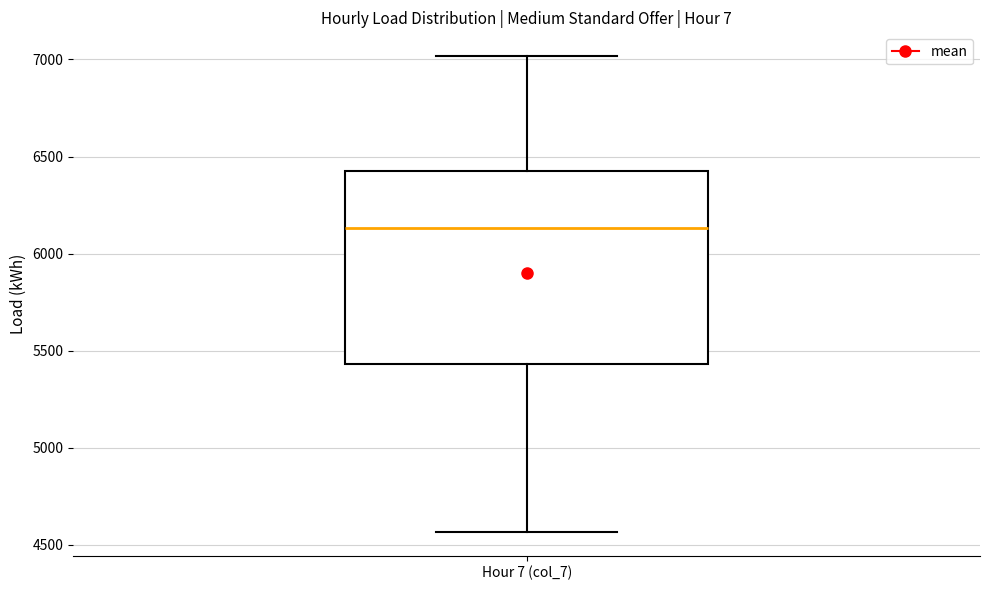

Where is the lower edge of the box for Hour 7 (col_7) on the y-axis? The values are not printed on the chart, so give them approximately, as read against the axis.

5450